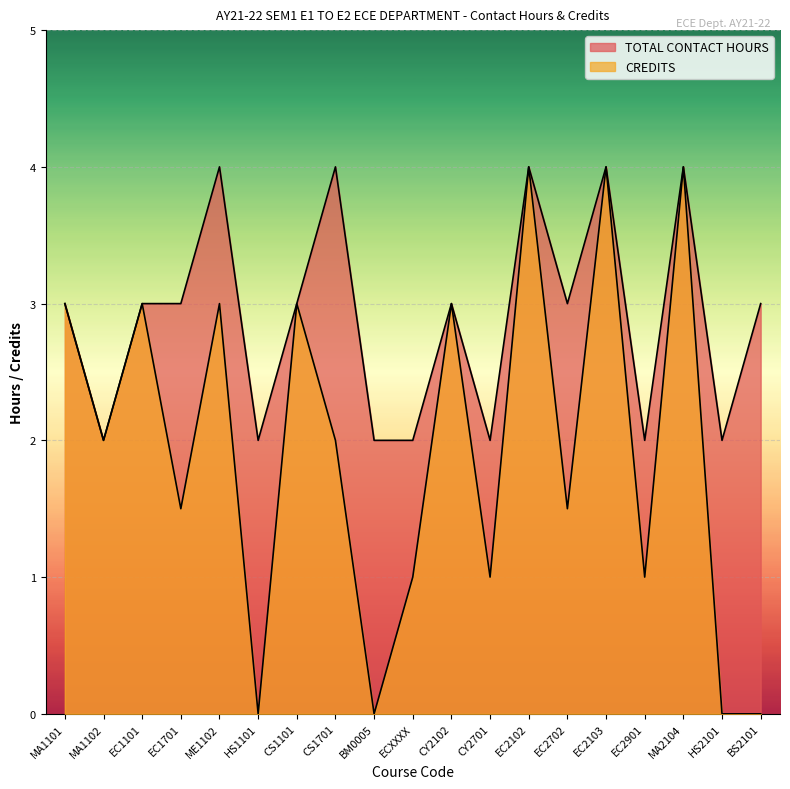

What is the label of the 3rd point from the left?

EC1101